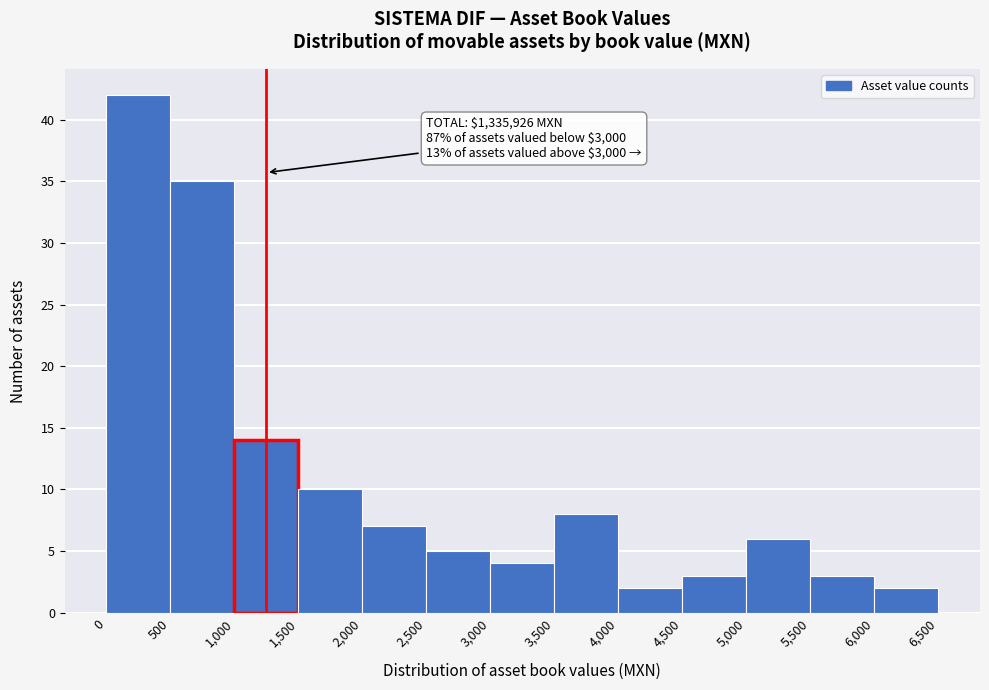

Over which range of the x-axis is the bar tallest?

0 to 500